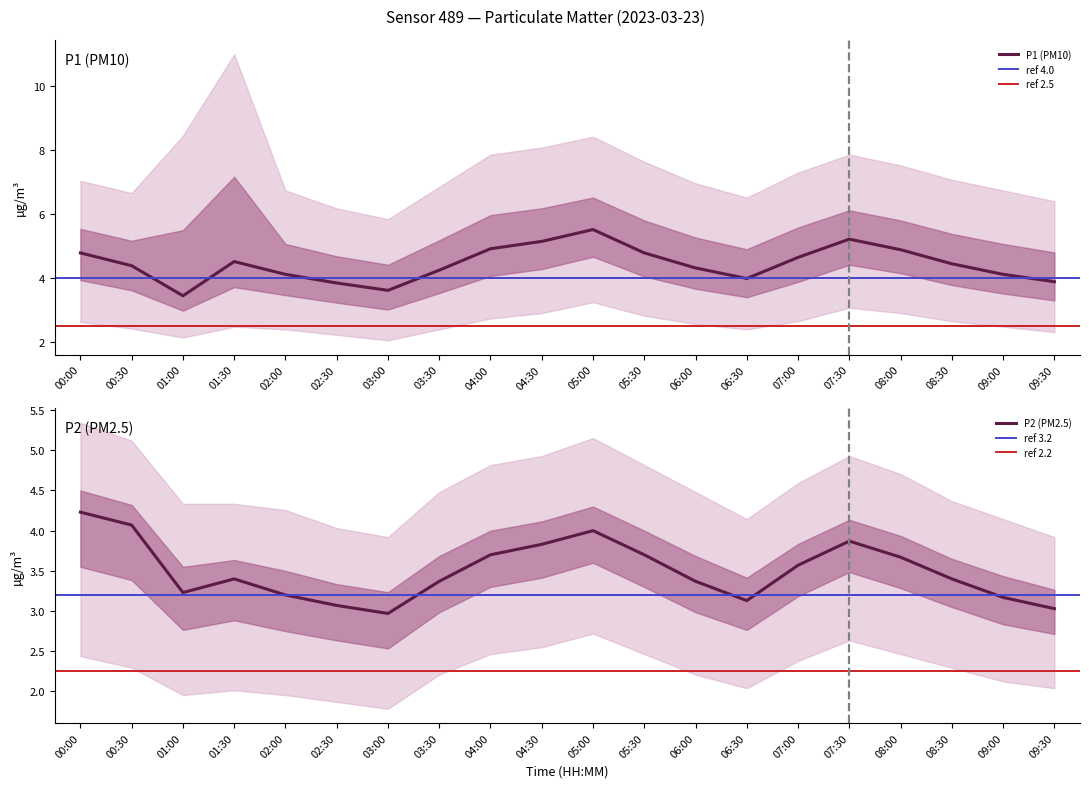

At which category is the sum across all series the highest?

05:00